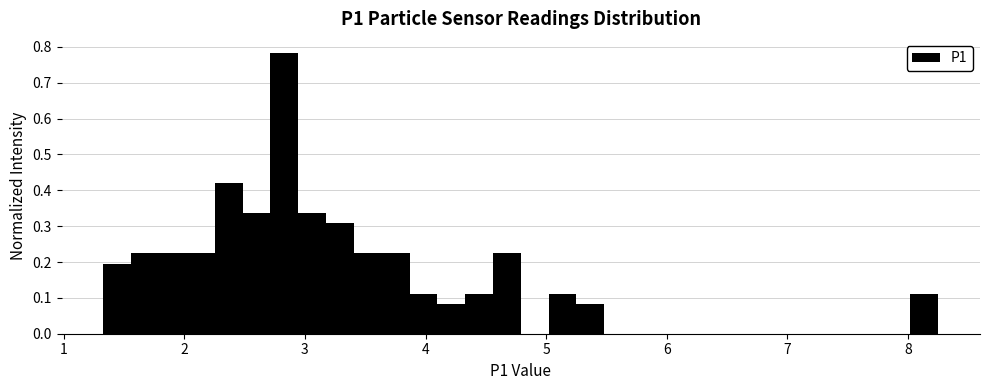

Read against the x-axis, roughly where is the centre of the tallest bar?

2.8